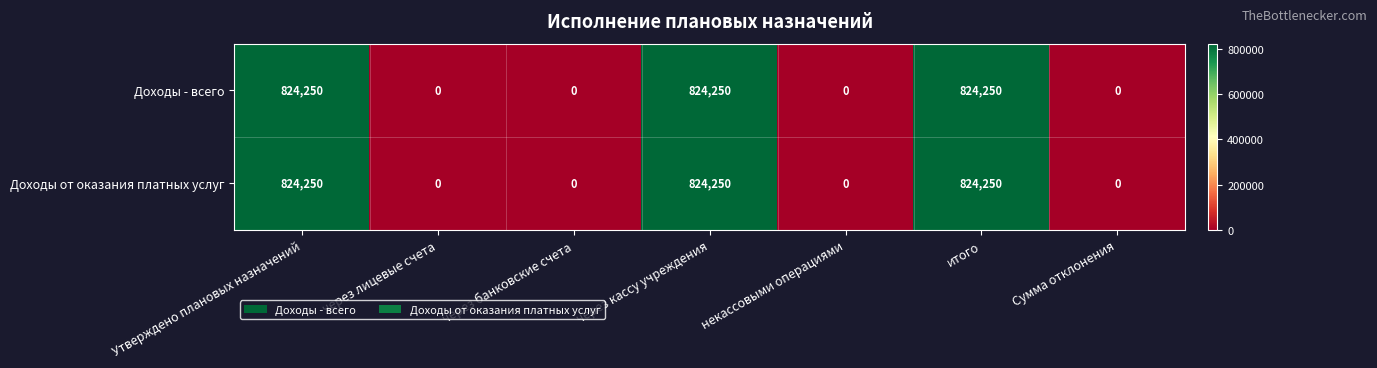

At how many categories does at least one series exceed 669342?

3